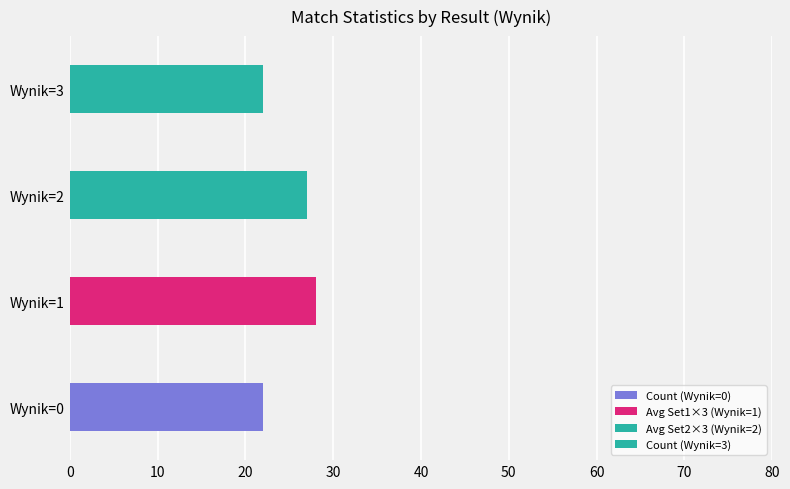

Is it true that Avg Set1 equals 3.1 at Wynik 2?

False